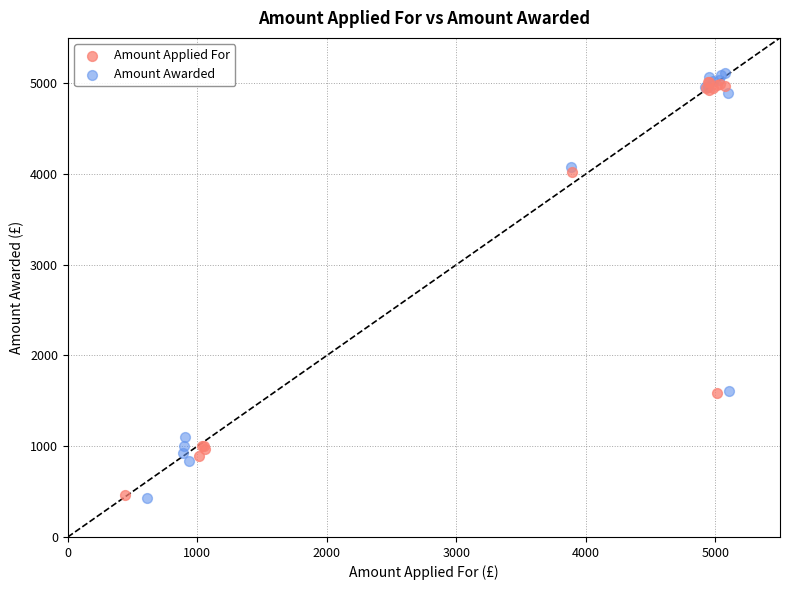

Which series has the largest Y range (max minus min)?

Amount Awarded